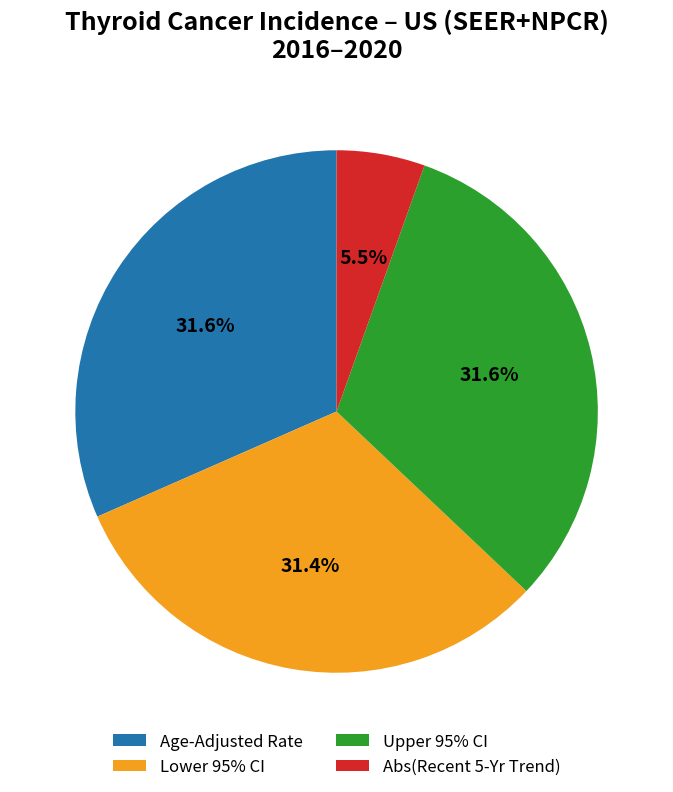

To the nearest percent, what is the difference between the largest and smallest slice percentages?

26%